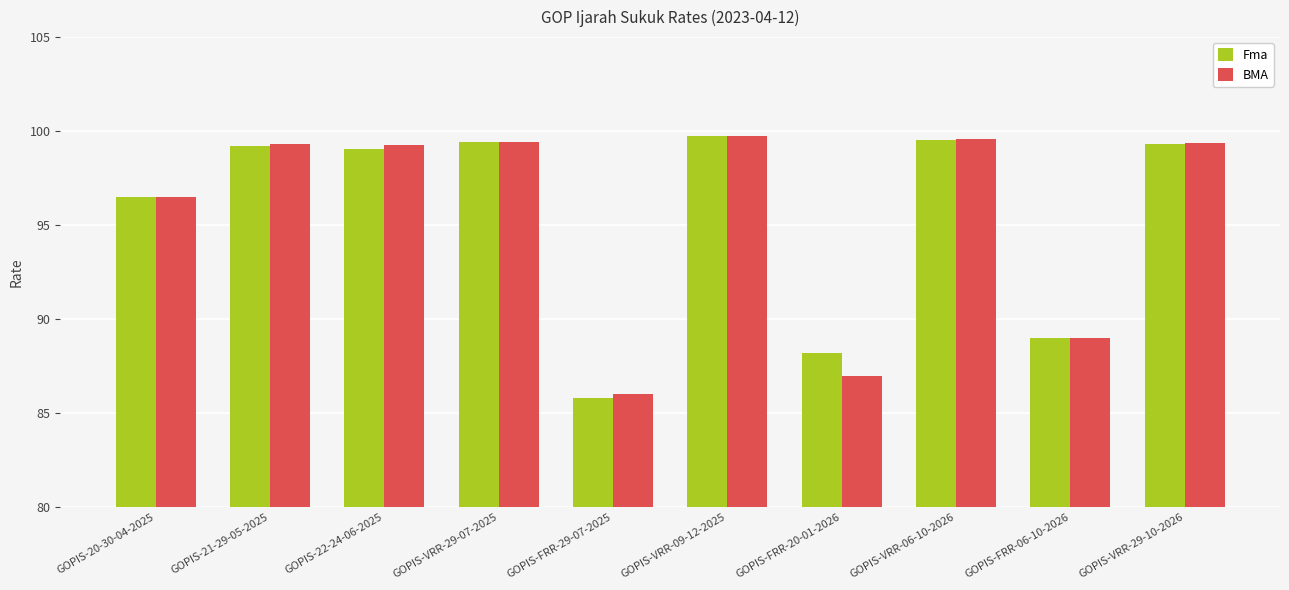

At how many categories does at least one series exceed 96?

7